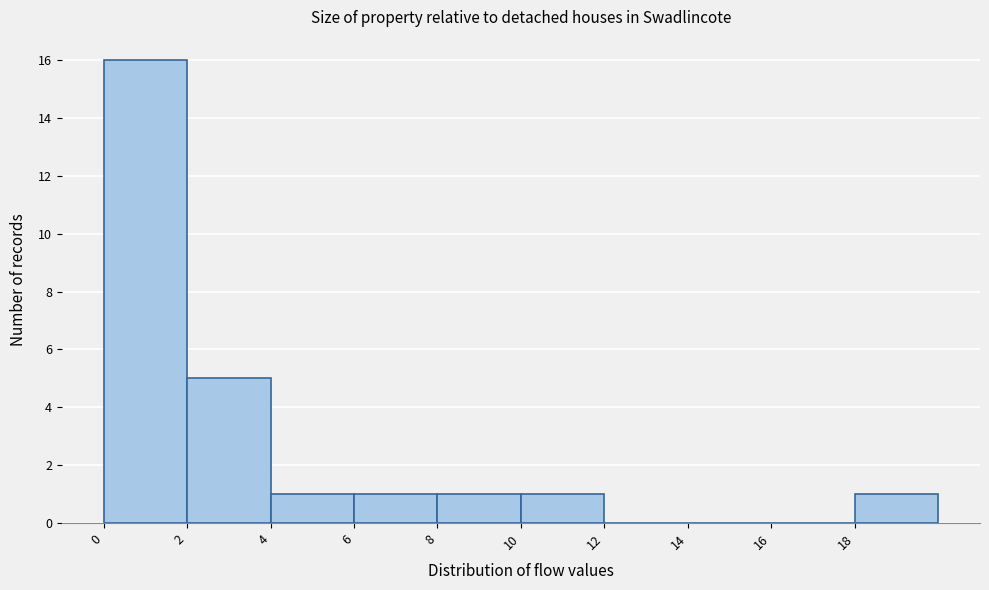

Which range on the x-axis has the tallest bar?

0 to 2